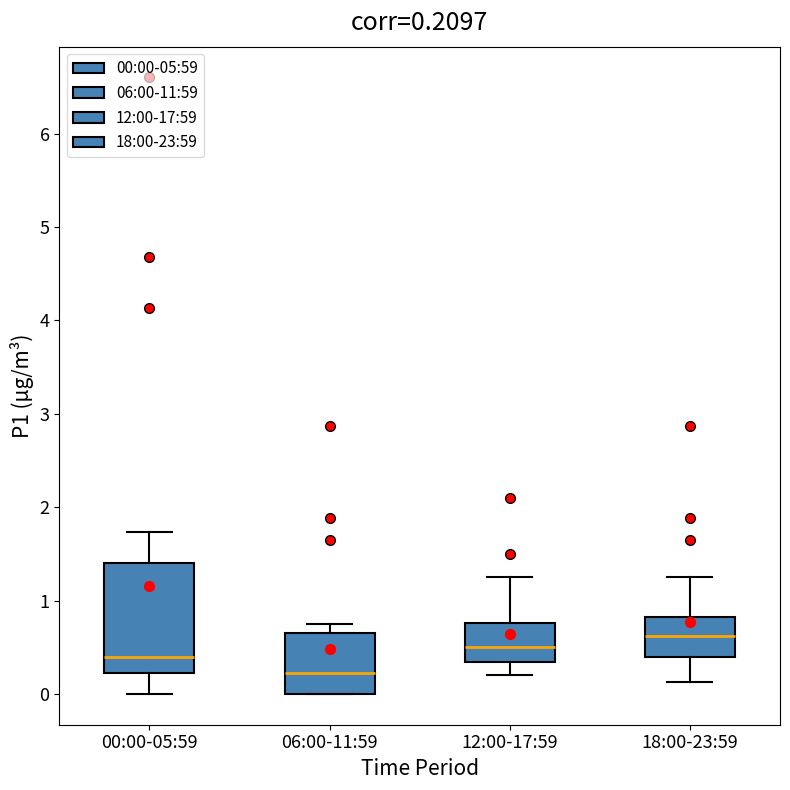

Which box's median line is the lowest?

06:00-11:59